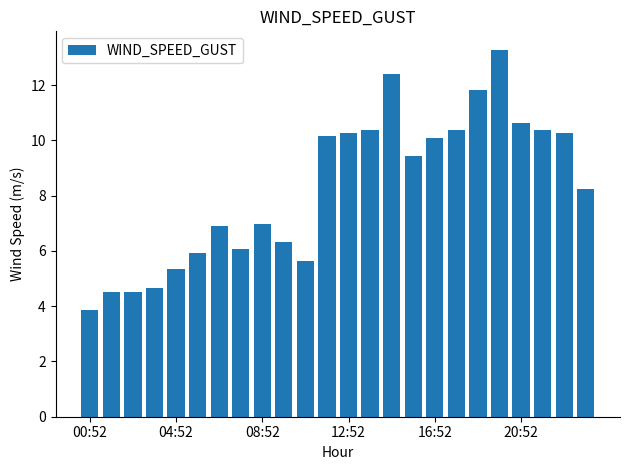

What is the value of the 24th bar from the left?

8.2